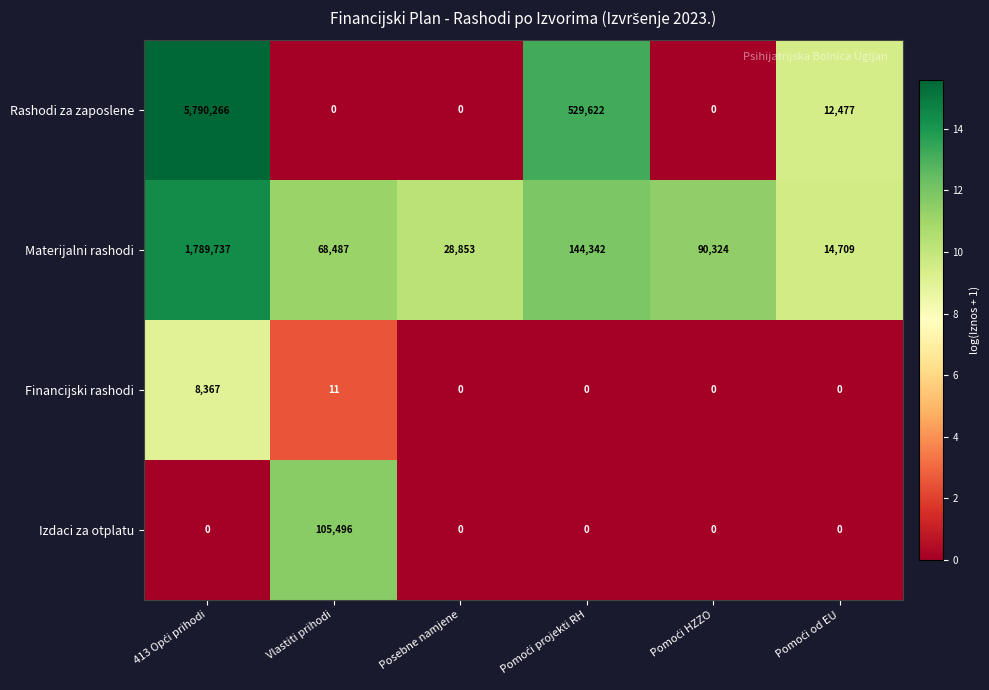

Which series has the widest spread of values?

Rashodi za zaposlene